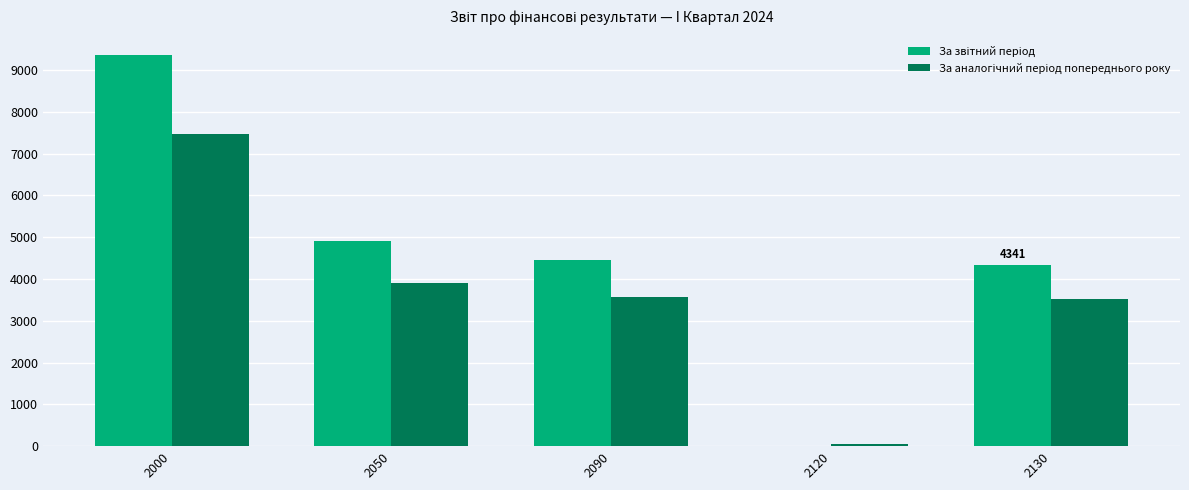

What is the maximum value shown in the chart?

9348